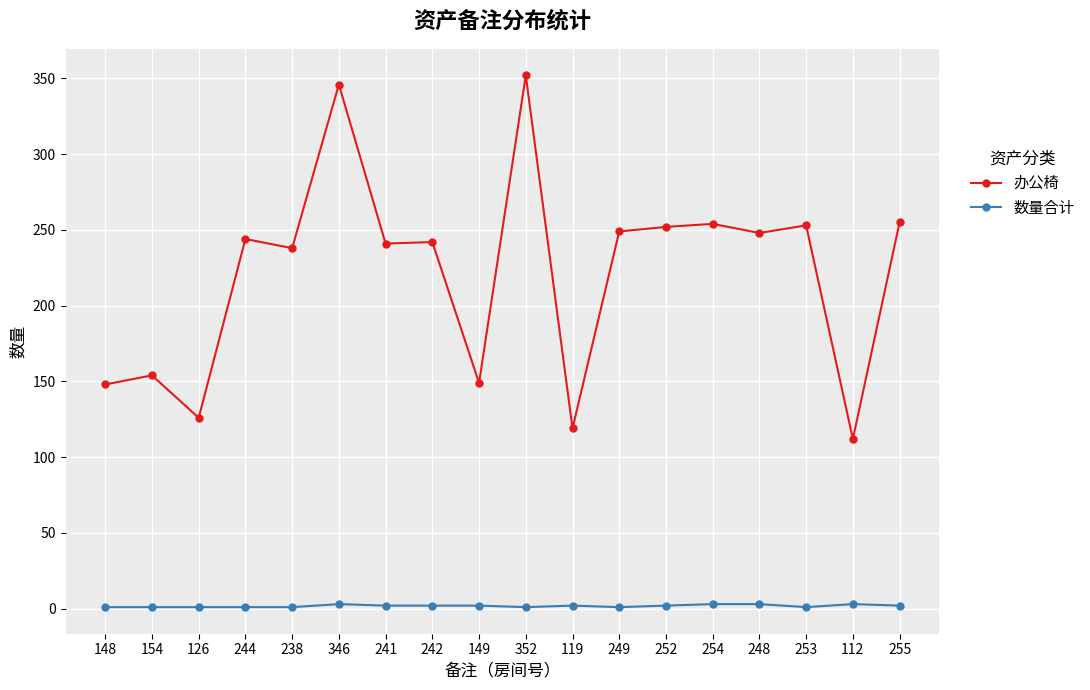

True or false: 办公椅 and 数量合计 intersect in this chart.

False